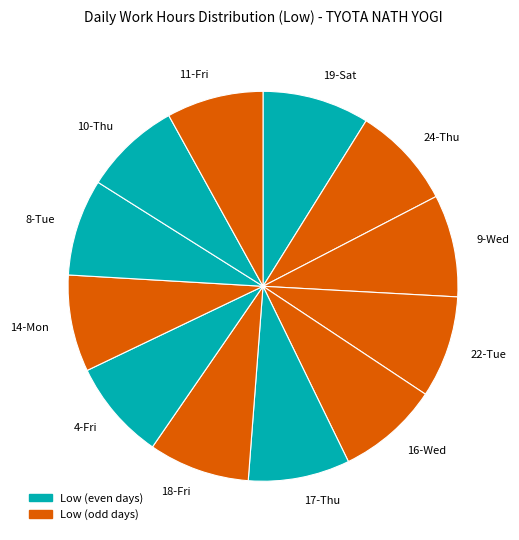

The 18-Fri slice represents 23% of the pie. True or false?

False